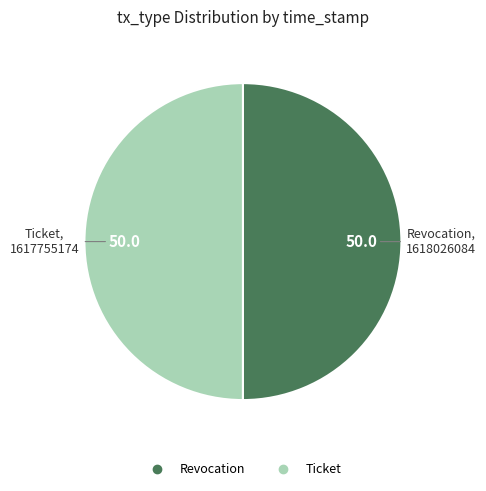

What is the ratio of the value at Ticket to the value at Revocation?

1.0